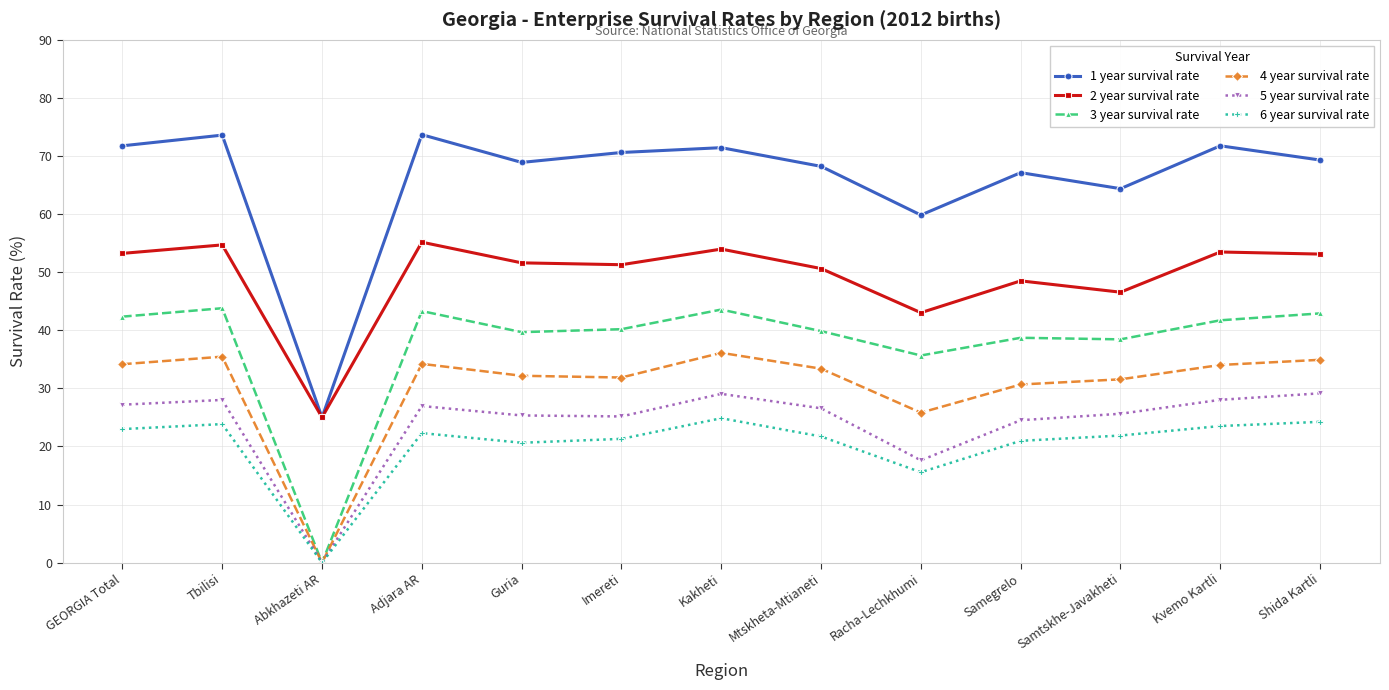

True or false: 6 year survival rate has a value of 22.3 at Adjara AR.

True